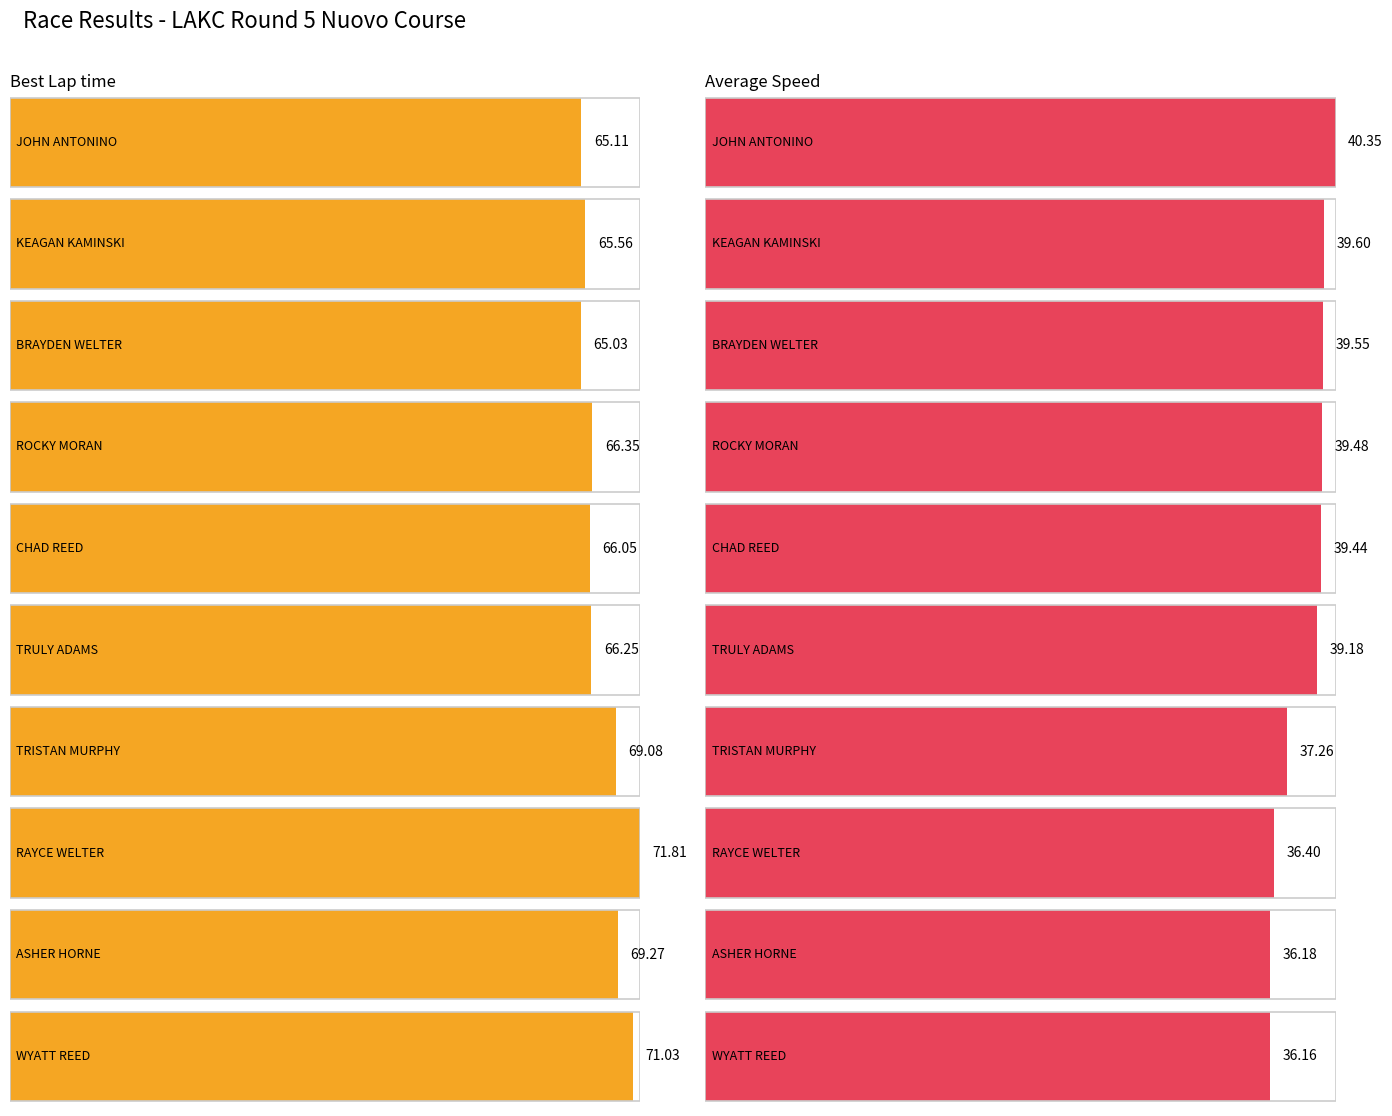

Does the chart contain any negative values?

No